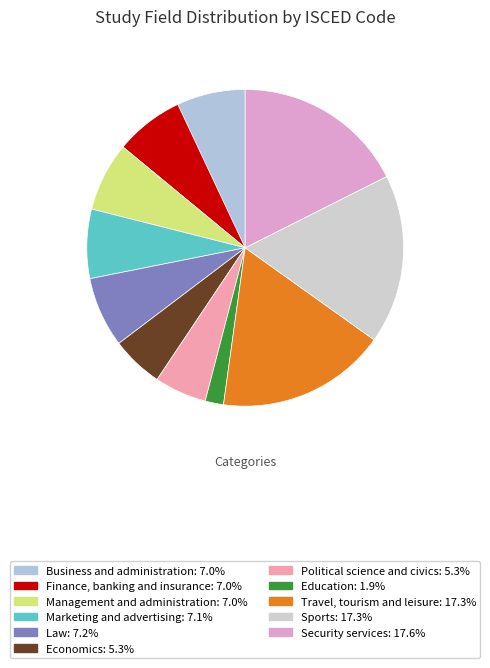

How many slices are in this pie chart?

11